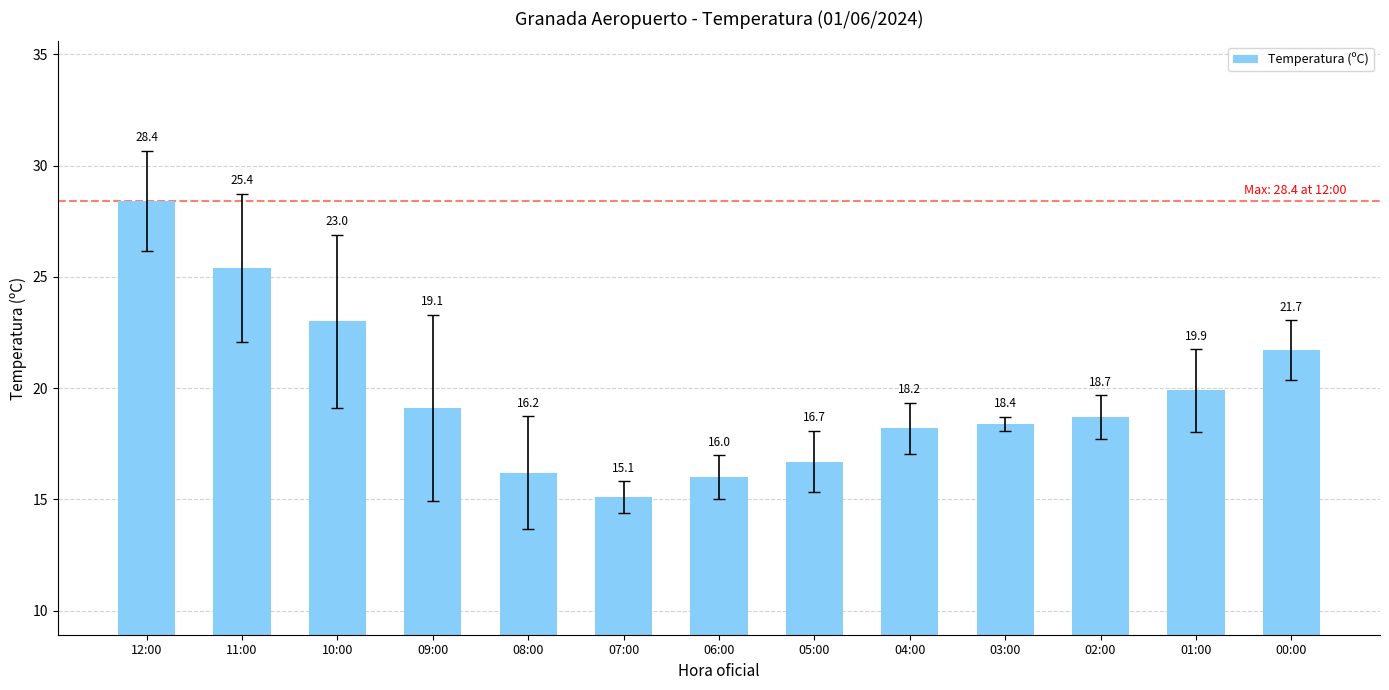

What is the label of the 2nd bar from the left?

11:00